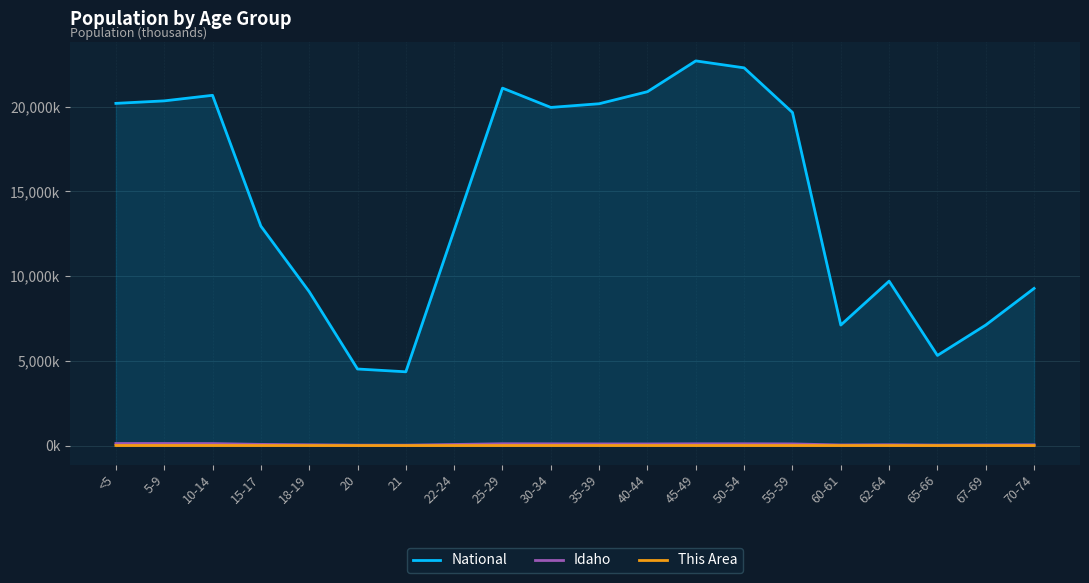

Reading left to right, transcribe all the data shown in this chart.

This Area: 4.8	5.4	5.3	2.9	1.5	0.6	0.6	1.8	3.4	4.0	4.1	3.7	3.6	3.4	3.2	1.2	1.8	1.0	1.4	1.7
Idaho: 121.8	121.2	117.0	69.2	46.2	22.2	21.8	64.2	106.7	102.2	96.8	94.8	103.6	105.0	97.0	35.1	48.2	27.1	36.3	46.1
National: 20201.4	20348.7	20677.2	12954.3	9086.1	4519.1	4354.3	12712.6	21101.8	19962.1	20179.6	20891.0	22708.6	22298.1	19664.8	7113.7	9704.2	5319.9	7115.4	9278.2